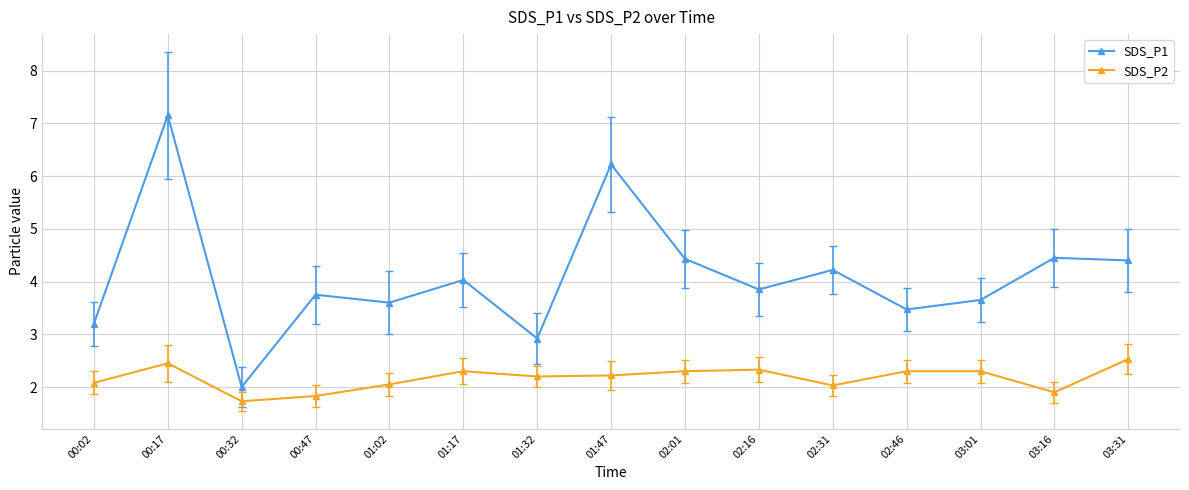

Which series changed the most between 01:17 and 02:46?

SDS_P1